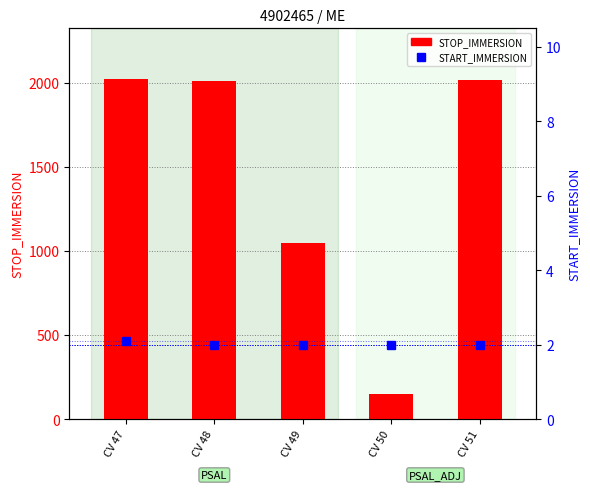

How many groups of bars are there?

5